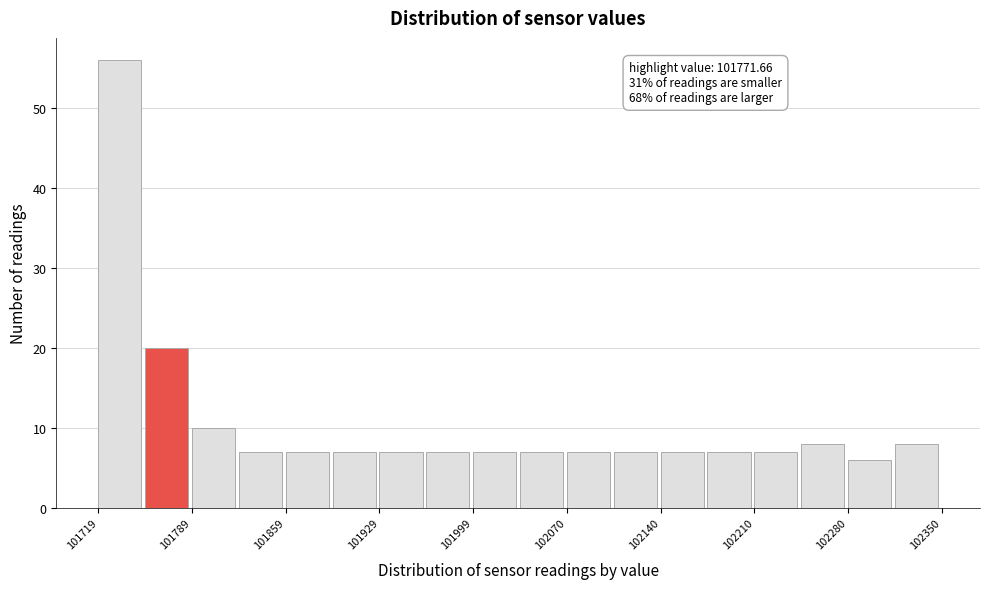

Around what value on the x-axis is the tallest bar? Give the approximate position of its centre, as read against the axis.

101730